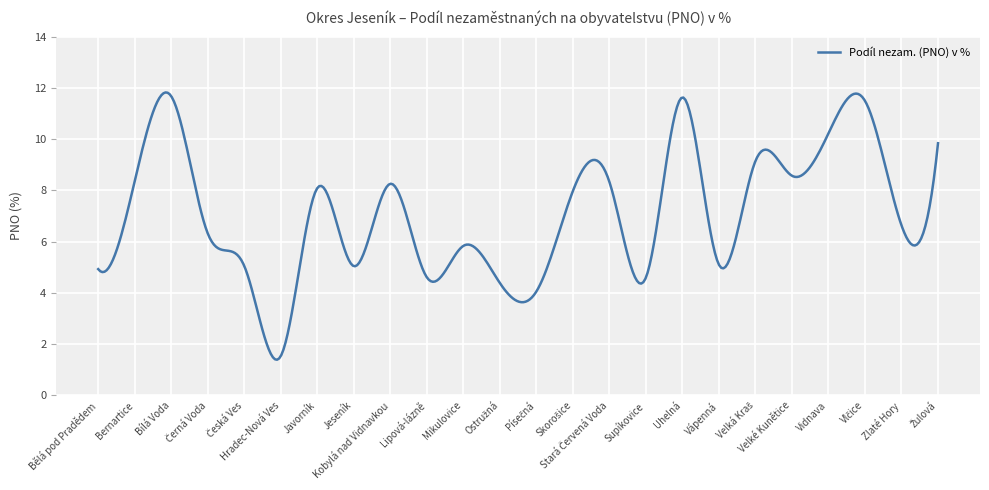

What is the smallest value displayed?

1.4